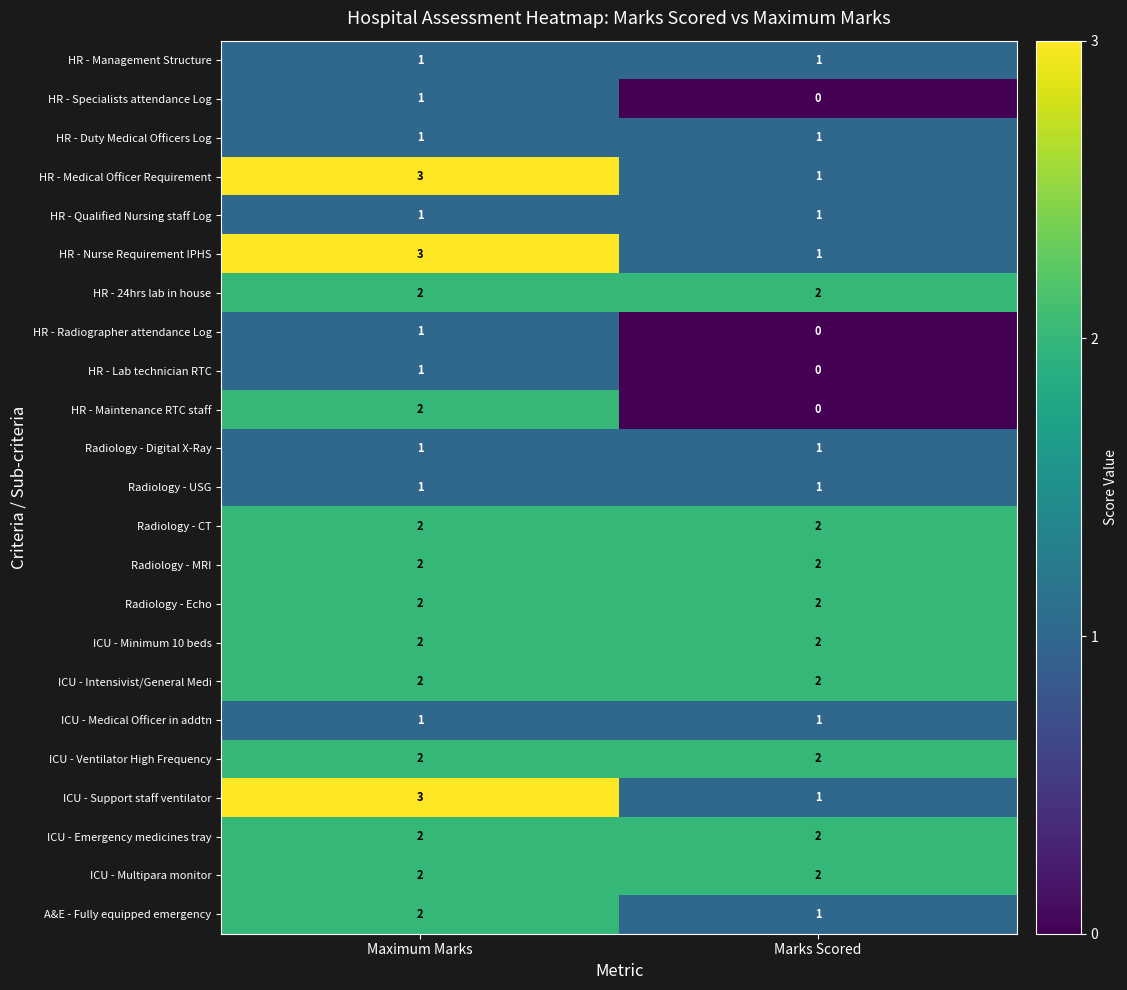

What is the sum of the HR - Medical Officer Requirement values at Marks Scored and Maximum Marks?

4